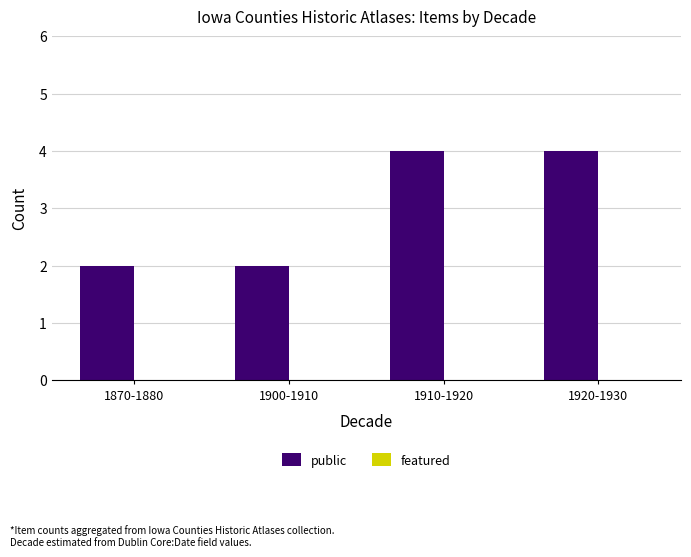

Are the bars horizontal?

No